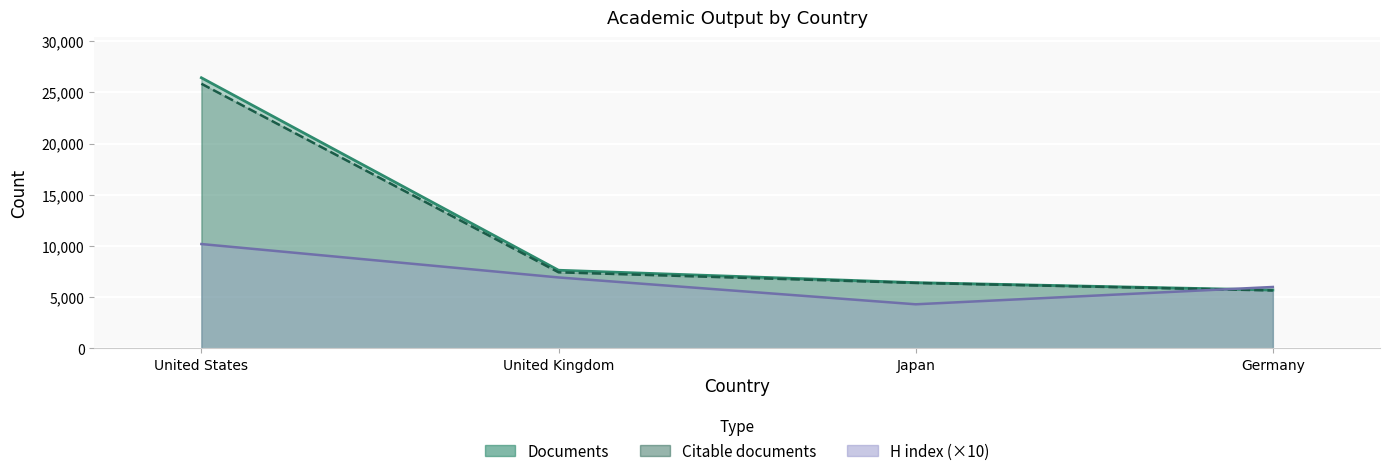

What is the minimum value for Documents?

5704